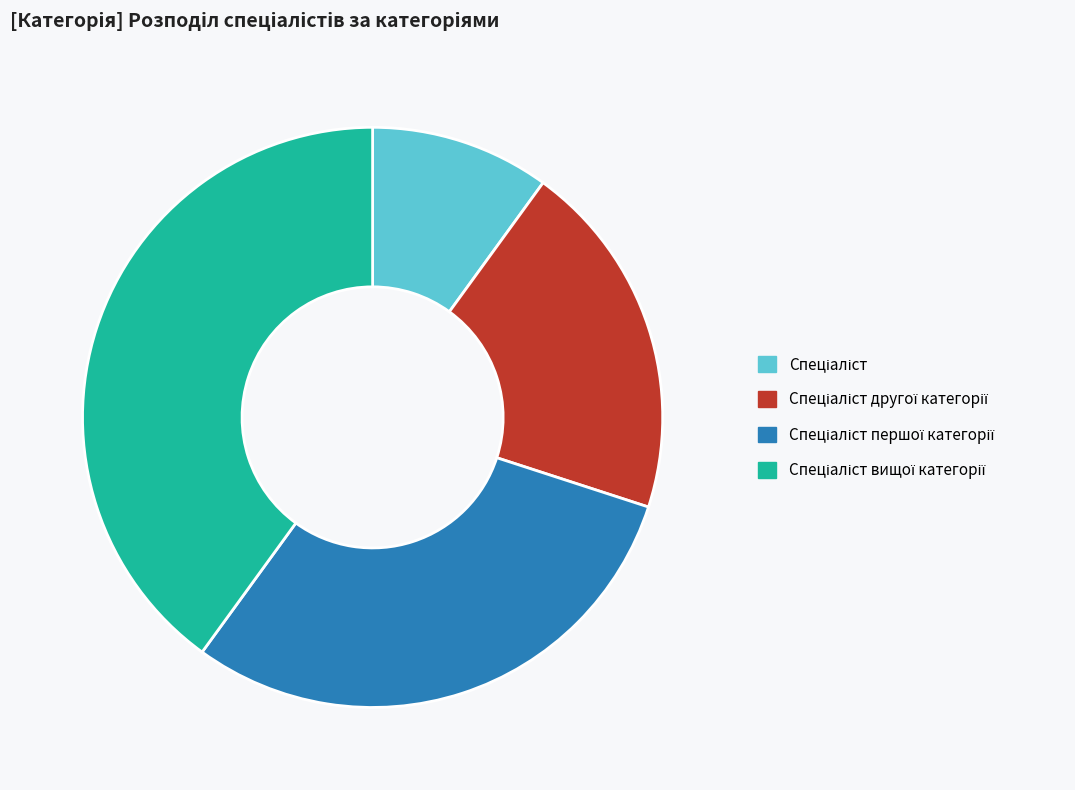

Does any single category account for the majority?

No